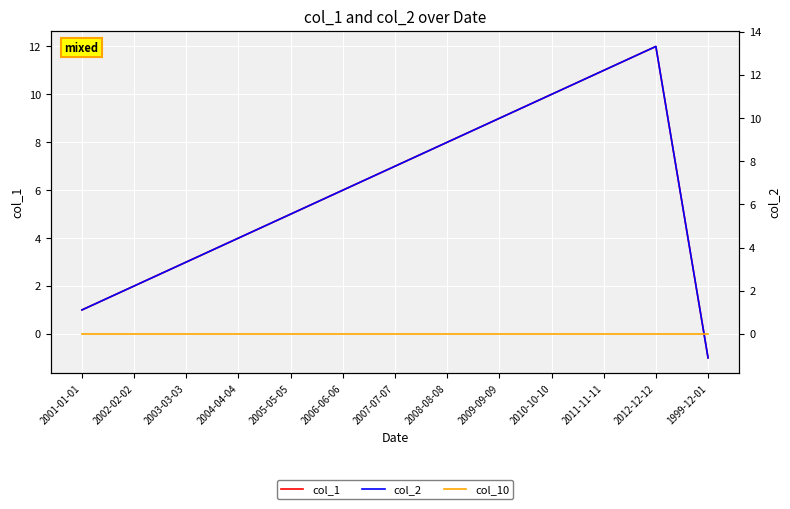

Is the value of col_2 at 2002-02-02 greater than the value of col_10 at 2012-12-12?

Yes